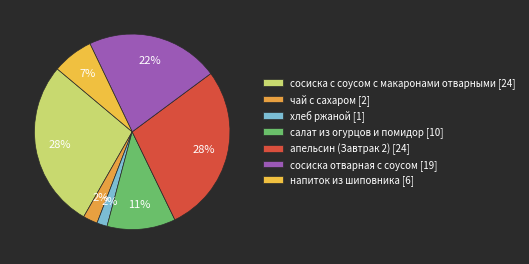

Which slice is the largest?

апельсин (Завтрак 2)